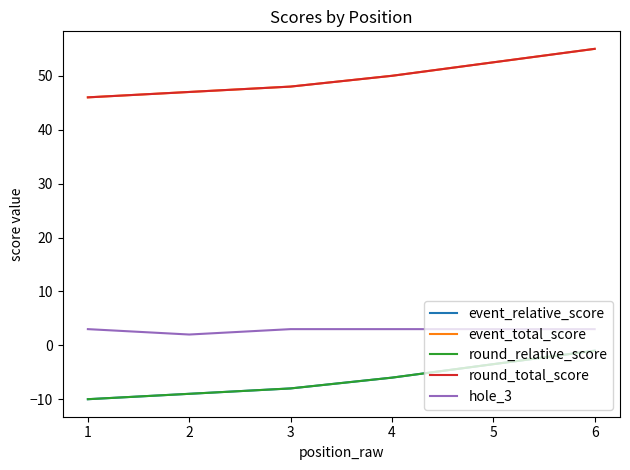

True or false: round_total_score has more than 1 points higher than both neighbors.

False